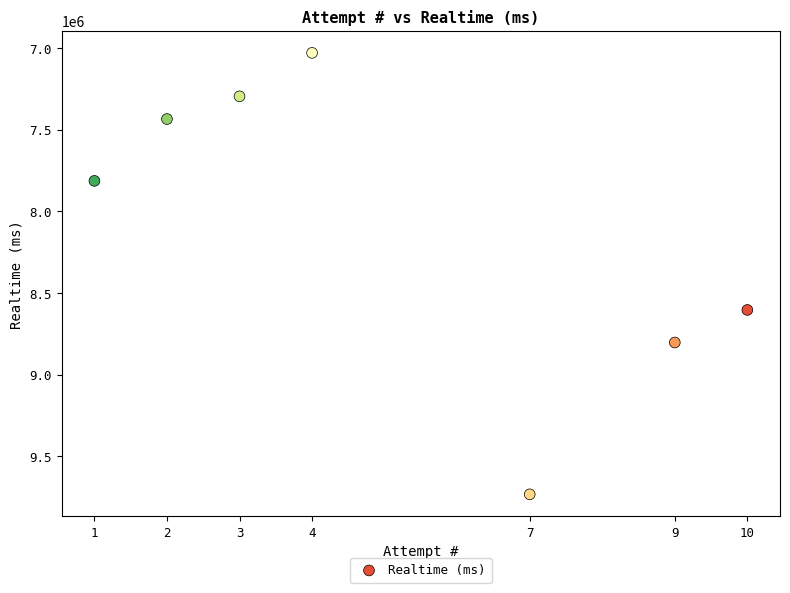

What Y value in the scatter plot is closest to 8380789?

8603446